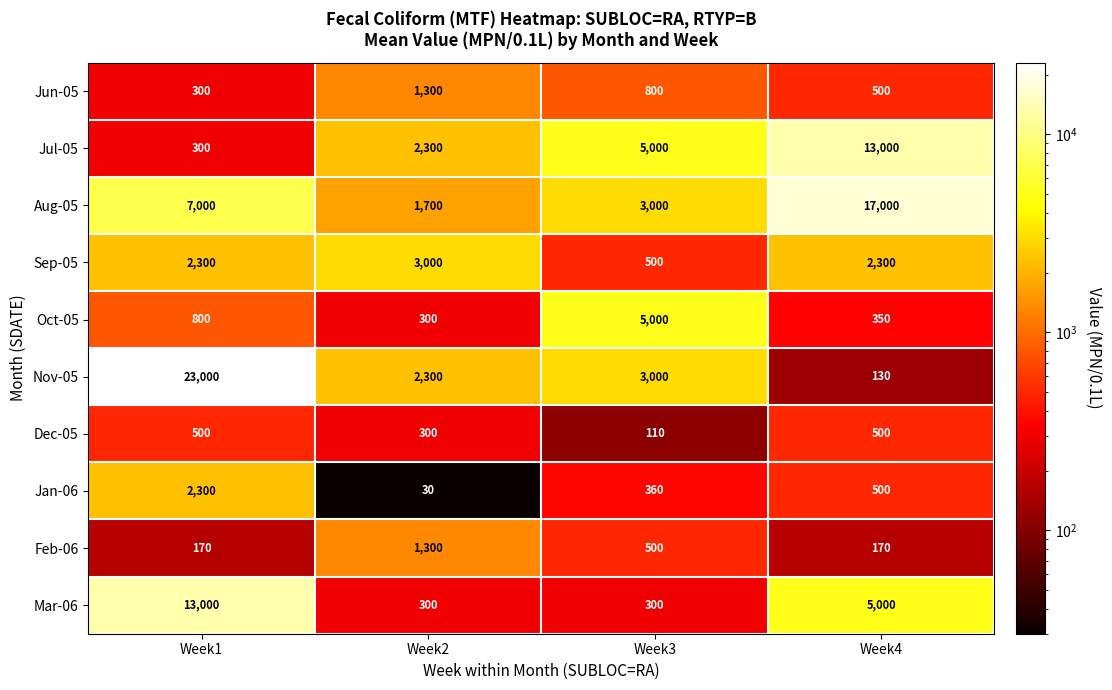

How many series are shown in this chart?

10